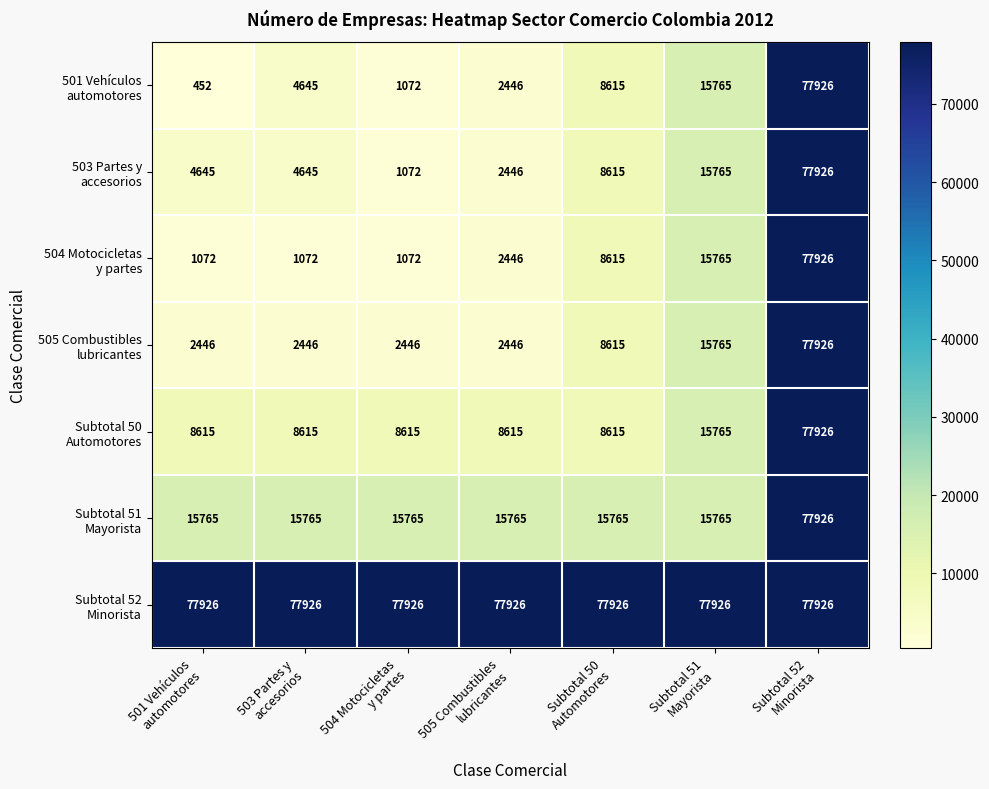

At how many categories does at least one series exceed 55309?

7